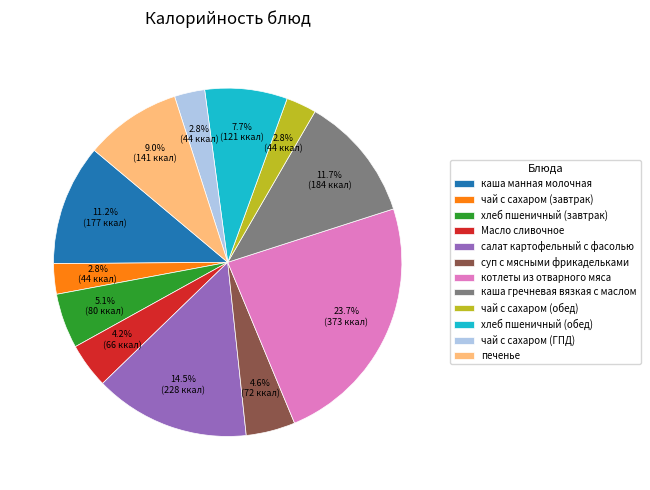

To the nearest percent, what is the average slice percentage?

8%